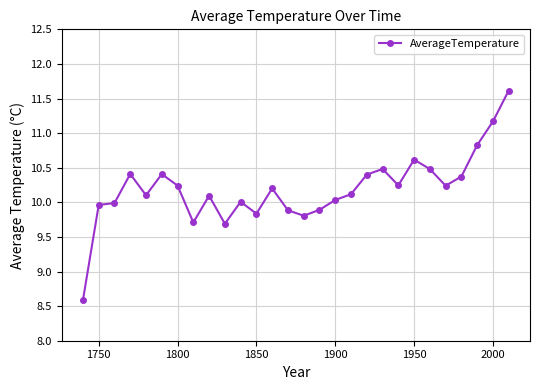

What is the value of the 8th point from the left?

9.7